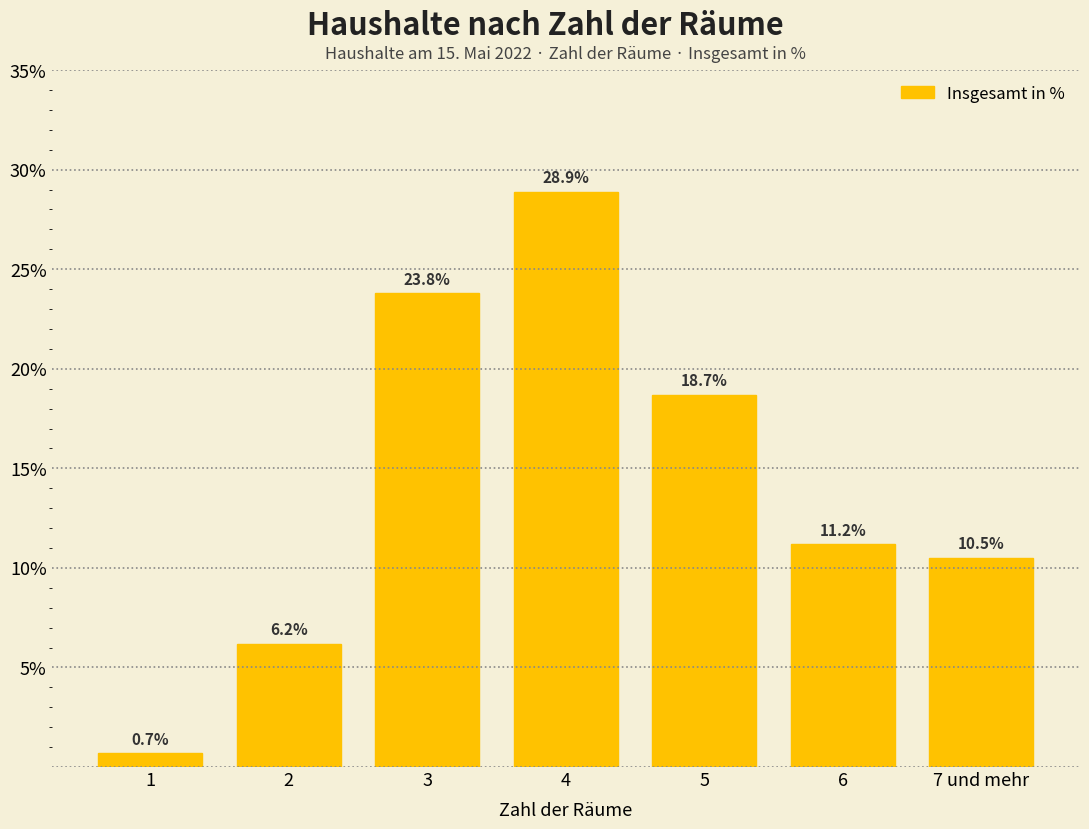

Reading right to left, list all the values displayed in this chart.

7 und mehr=10.5	6=11.2	5=18.7	4=28.9	3=23.8	2=6.2	1=0.7